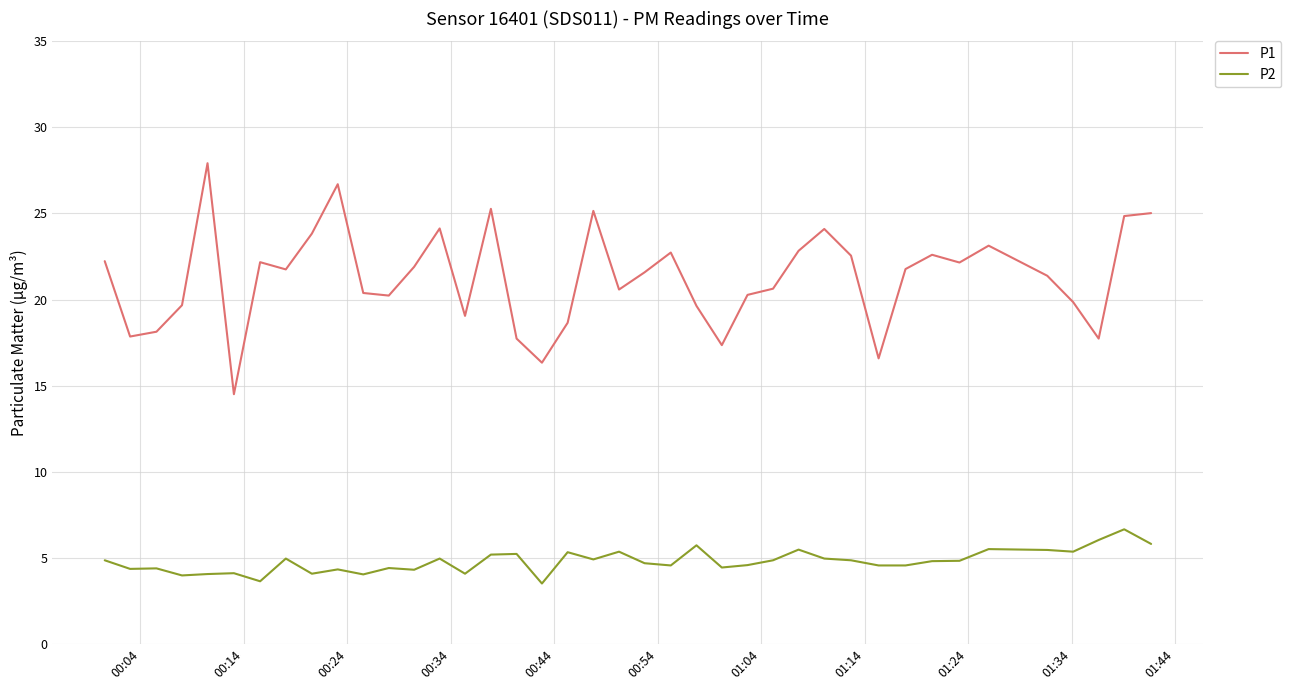

Which series has the widest spread of values?

P1